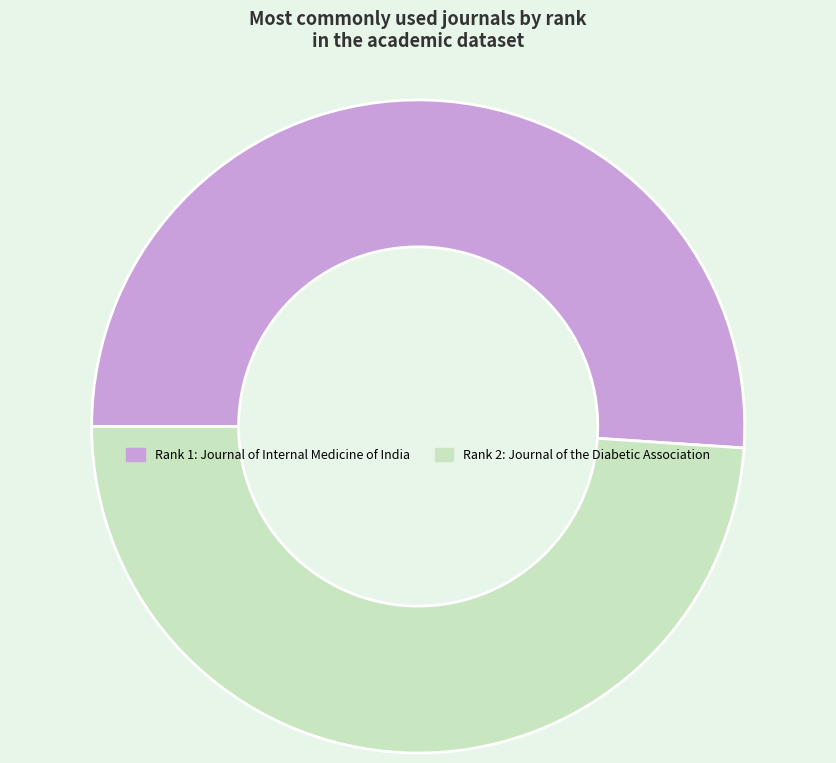

Does any single category account for the majority?

Yes